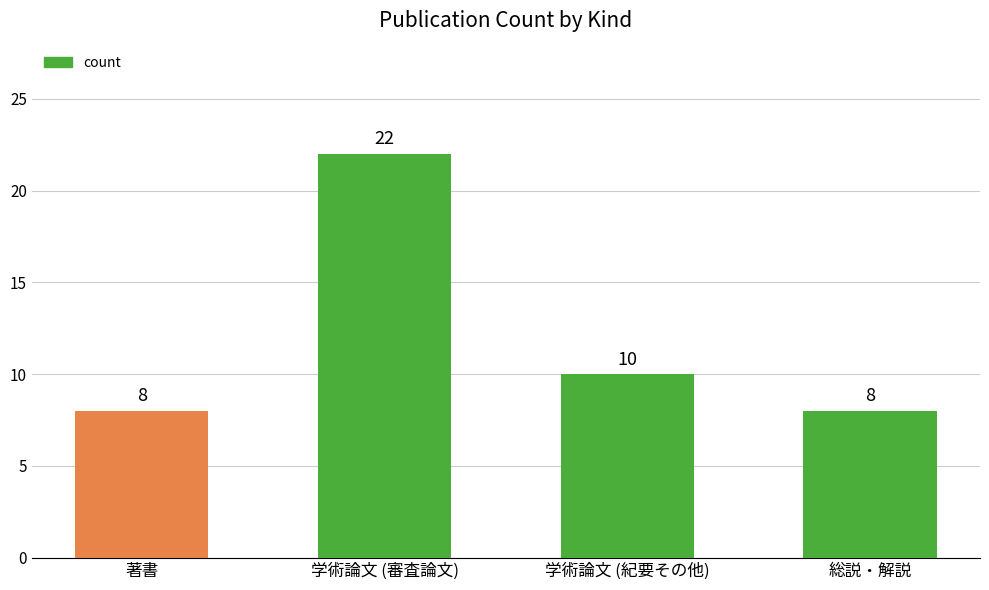

What is the sum of all values?

48